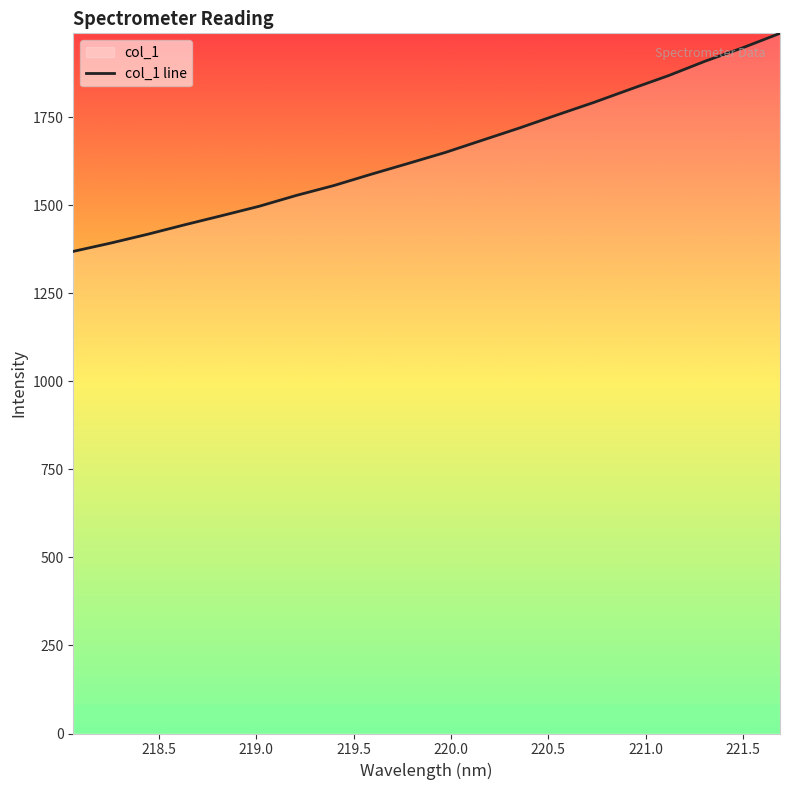

Reading left to right, list all the values displayed in this chart.

1369.2	1392.6	1417.8	1444.8	1470.8	1497.4	1528.2	1556.0	1588.0	1618.9	1650.1	1685.0	1719.8	1756.5	1792.4	1830.7	1868.3	1909.8	1947.5	1988.4